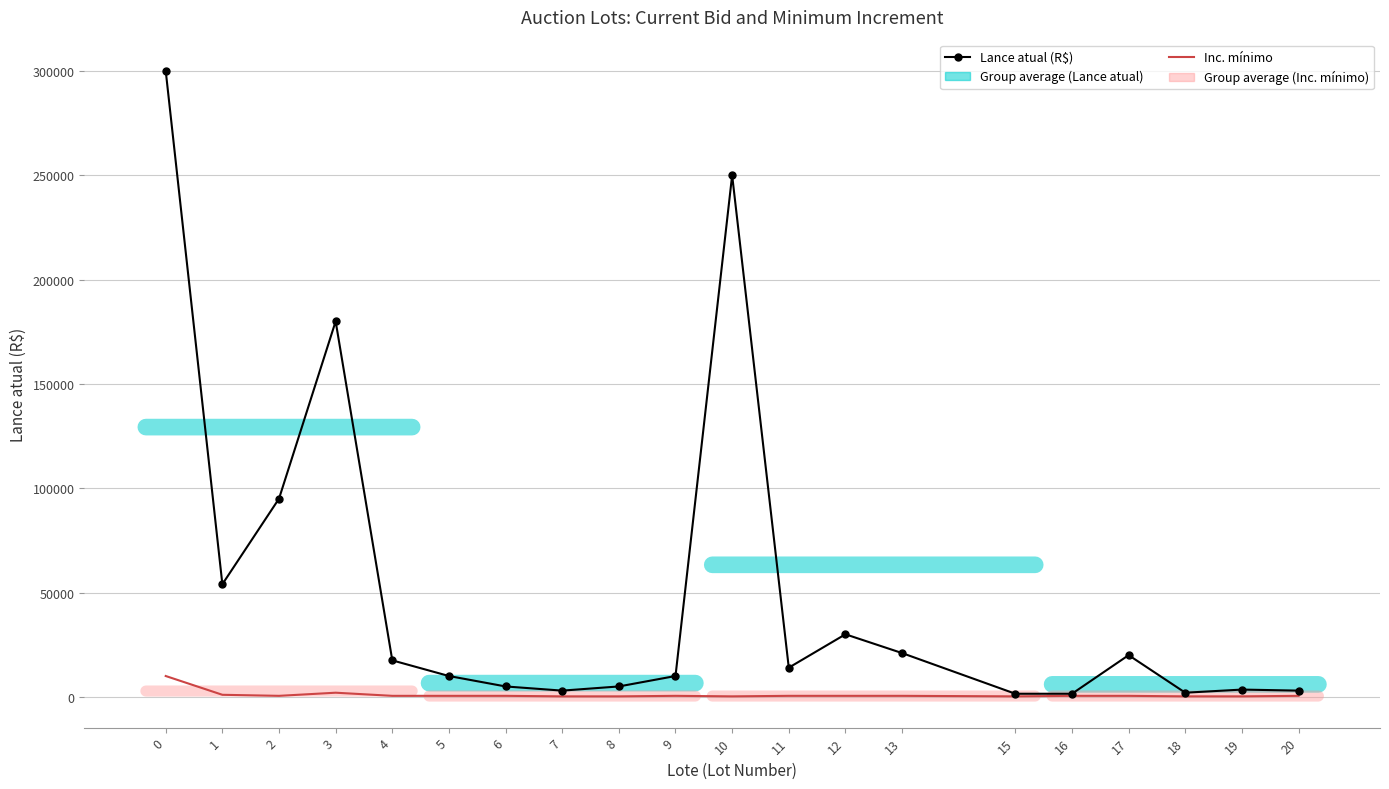

Which series has the widest spread of values?

Lance atual (R$)